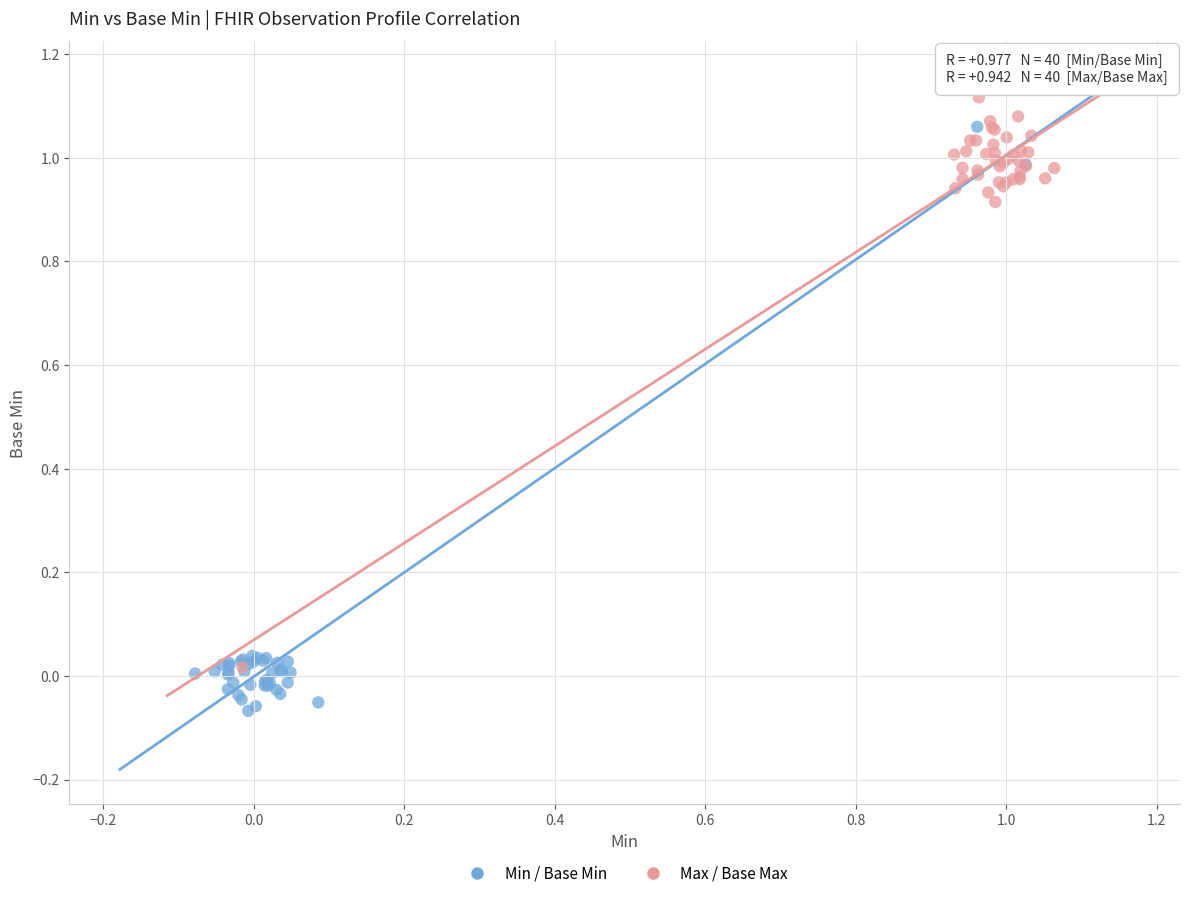

Which series contains the lowest Y value?

Min / Base Min